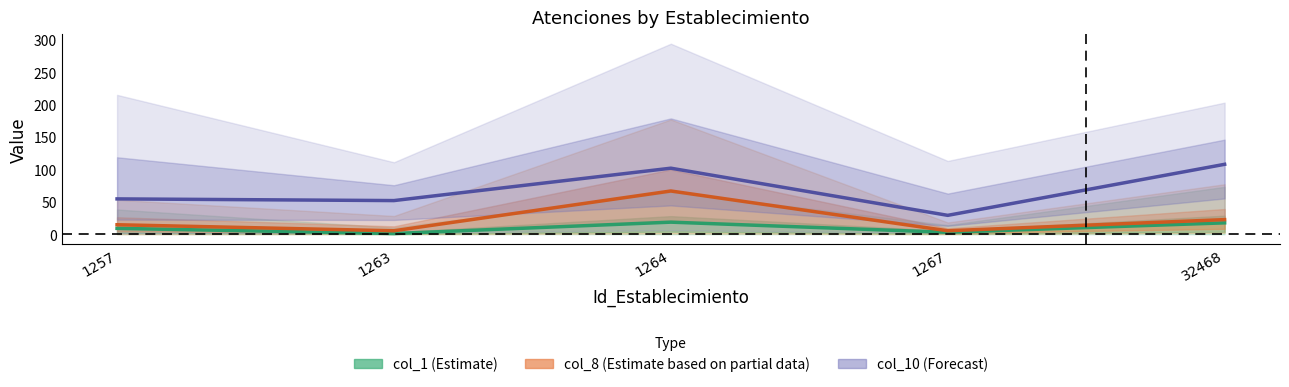

At which category is the sum across all series the highest?

1264